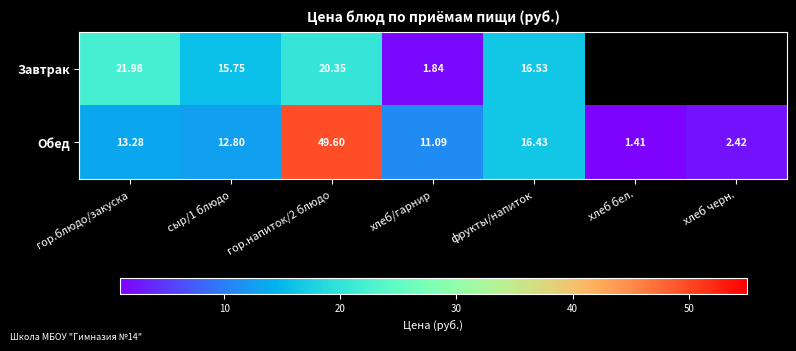

Where is Обед nearest to the value 25?

фрукты/напиток